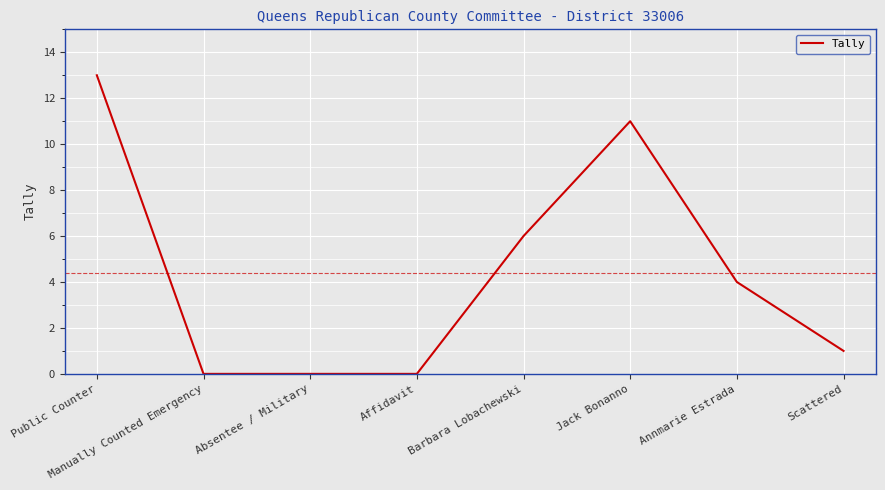

What is the change in value from Jack Bonanno to Annmarie Estrada?

-7